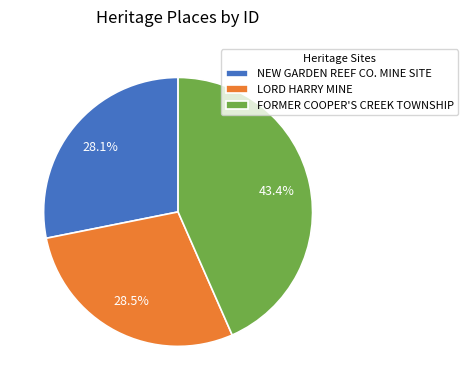

Does LORD HARRY MINE represent more than half of the total?

No